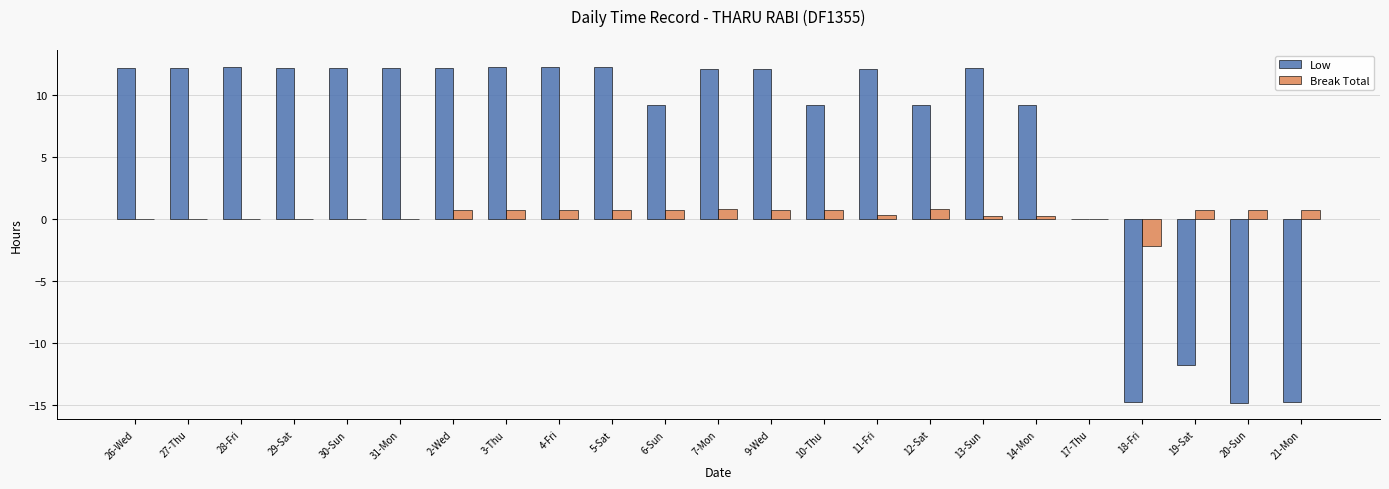

Which series changed the most between 4-Fri and 13-Sun?

Break Total